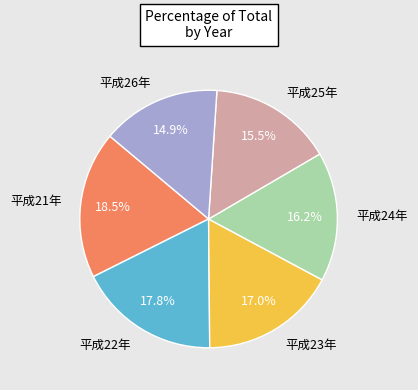

To the nearest percent, what percentage of the pie is 平成23年?

17%